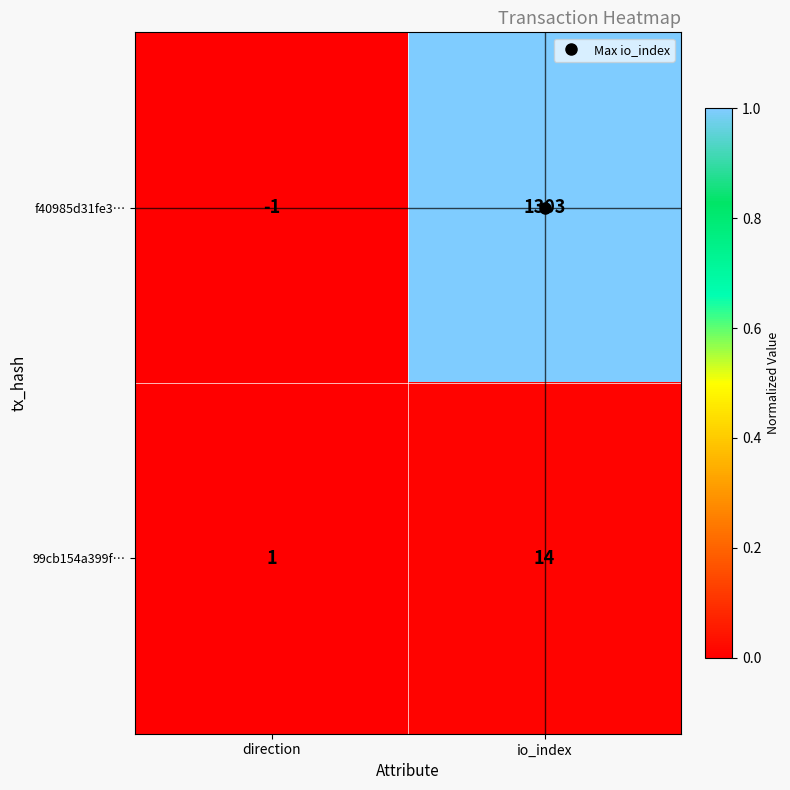

List the series in order of their peak value, lowest first.

99cb154a399f…, f40985d31fe3…